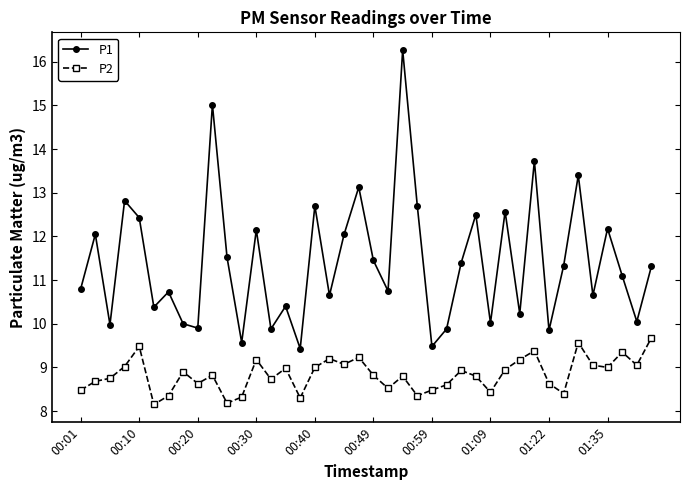

What is the difference between the second highest and second lowest values in the P2 series?

1.4